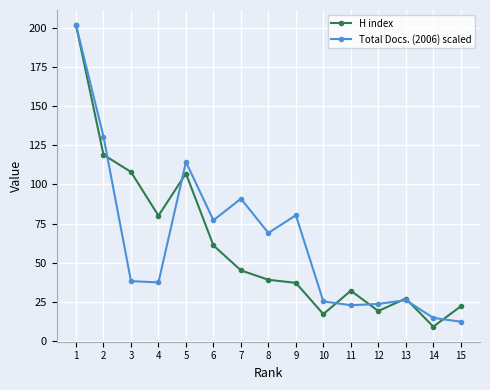

What is the maximum value shown in the chart?

202.0